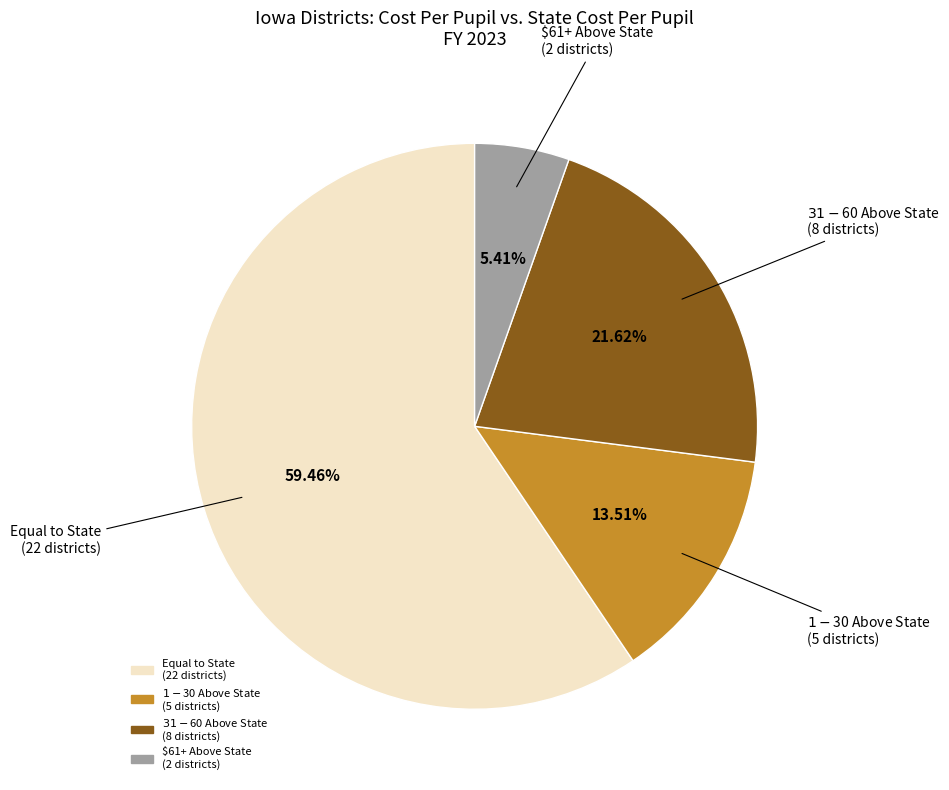

Is there a majority slice in this chart?

Yes